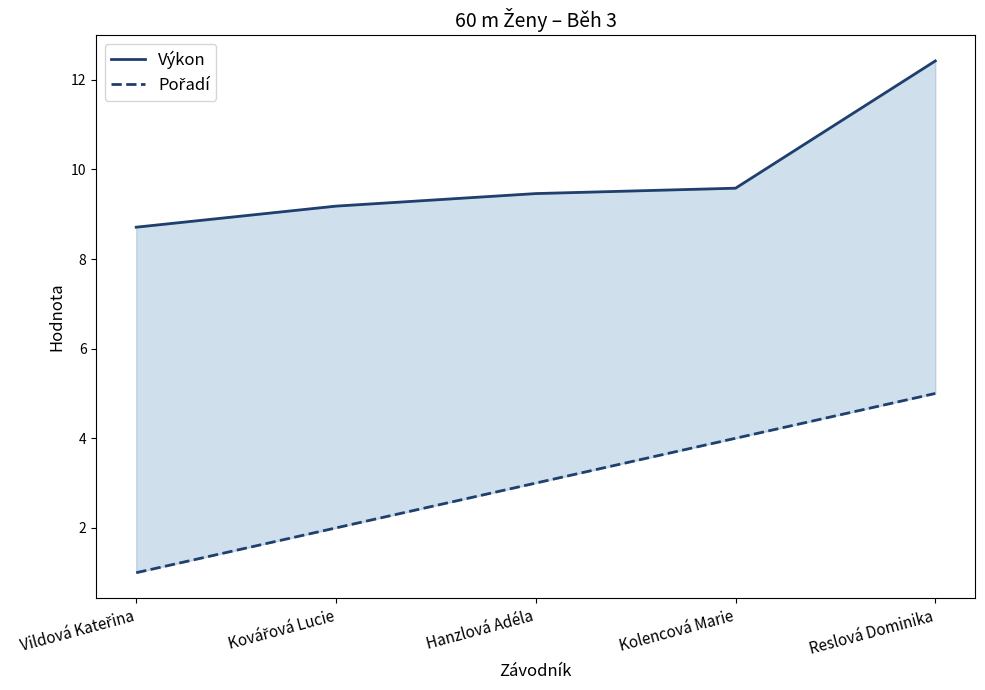

What is the label of the 4th point from the right?

Kovářová Lucie